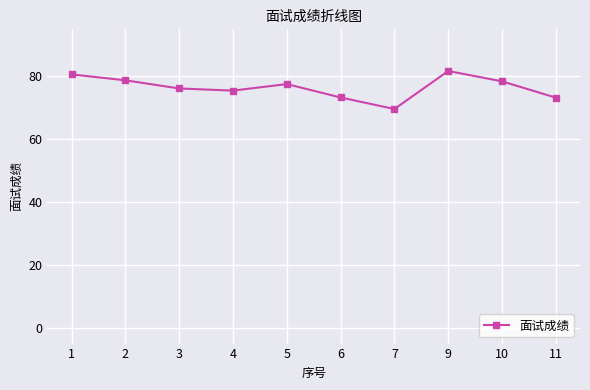

What is the smallest value displayed?

69.6